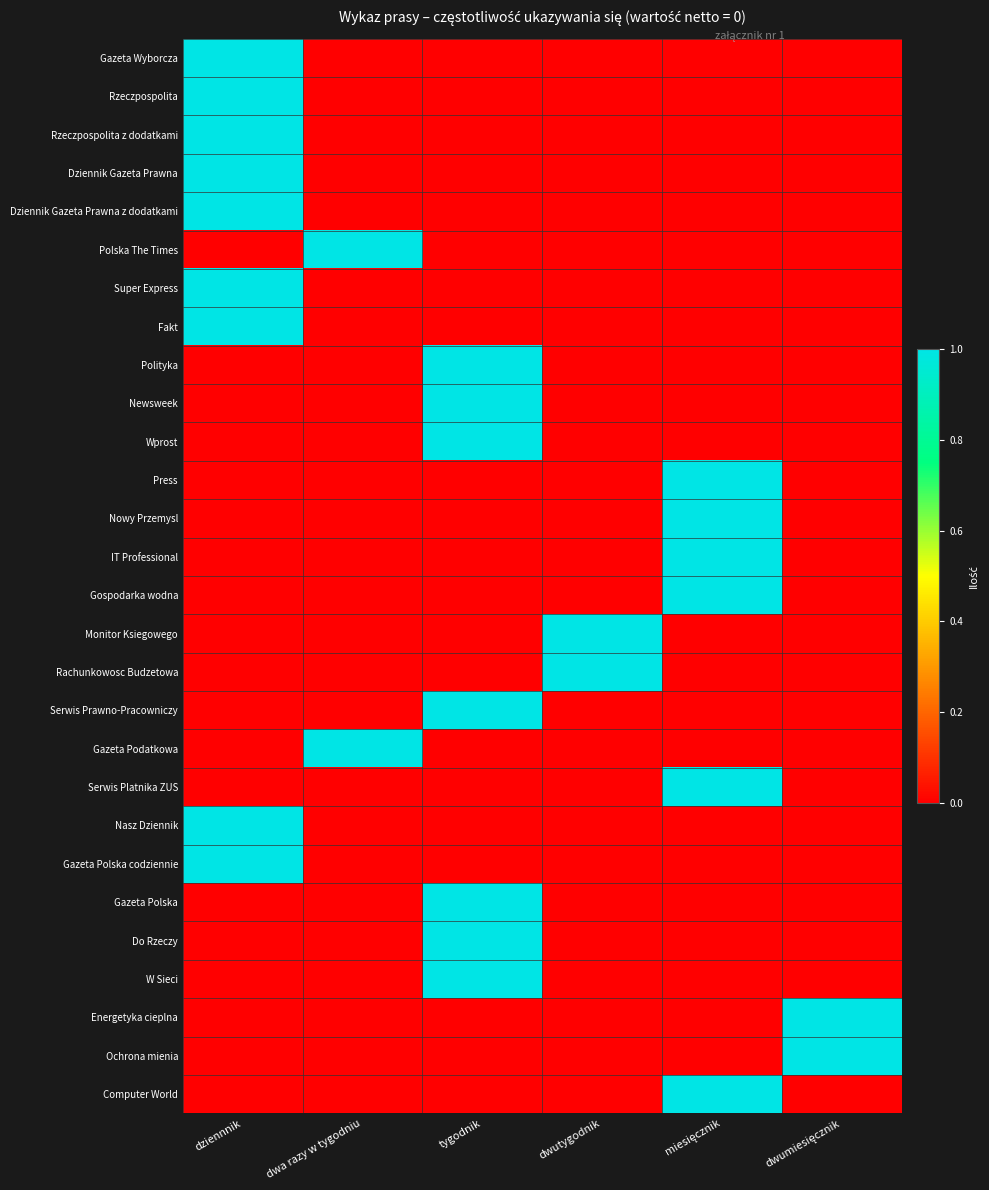

At how many categories does at least one series exceed 0?

6